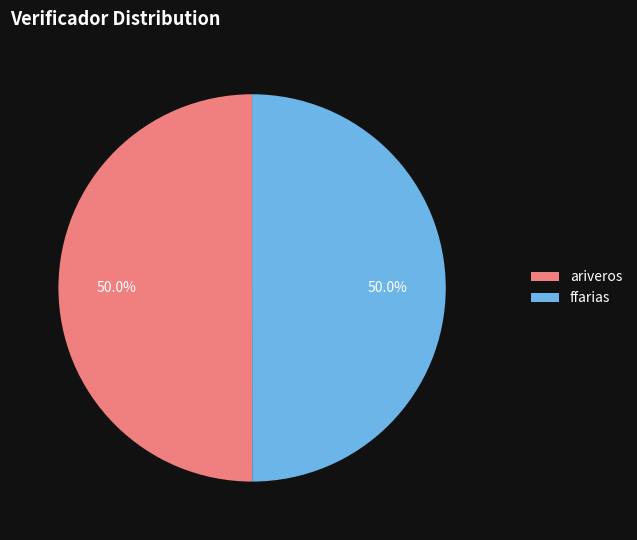

Approximately how many times larger is the value at ariveros compared to ffarias?

1.0